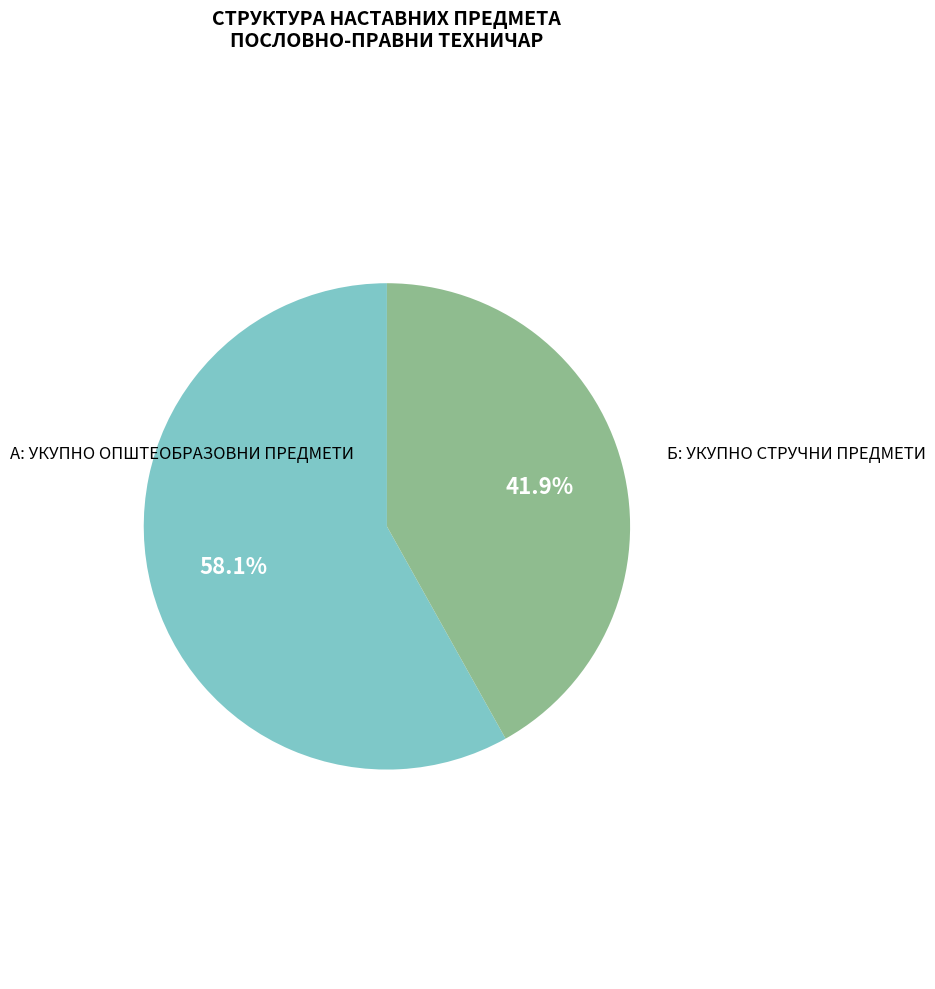

Is it true that Б: УКУПНО СТРУЧНИ ПРЕДМЕТИ is 42% of the pie?

True